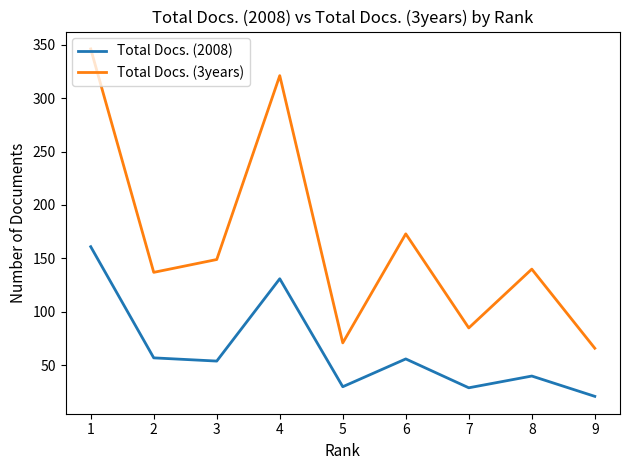

How many data points in Total Docs. (2008) are less than 54?

4